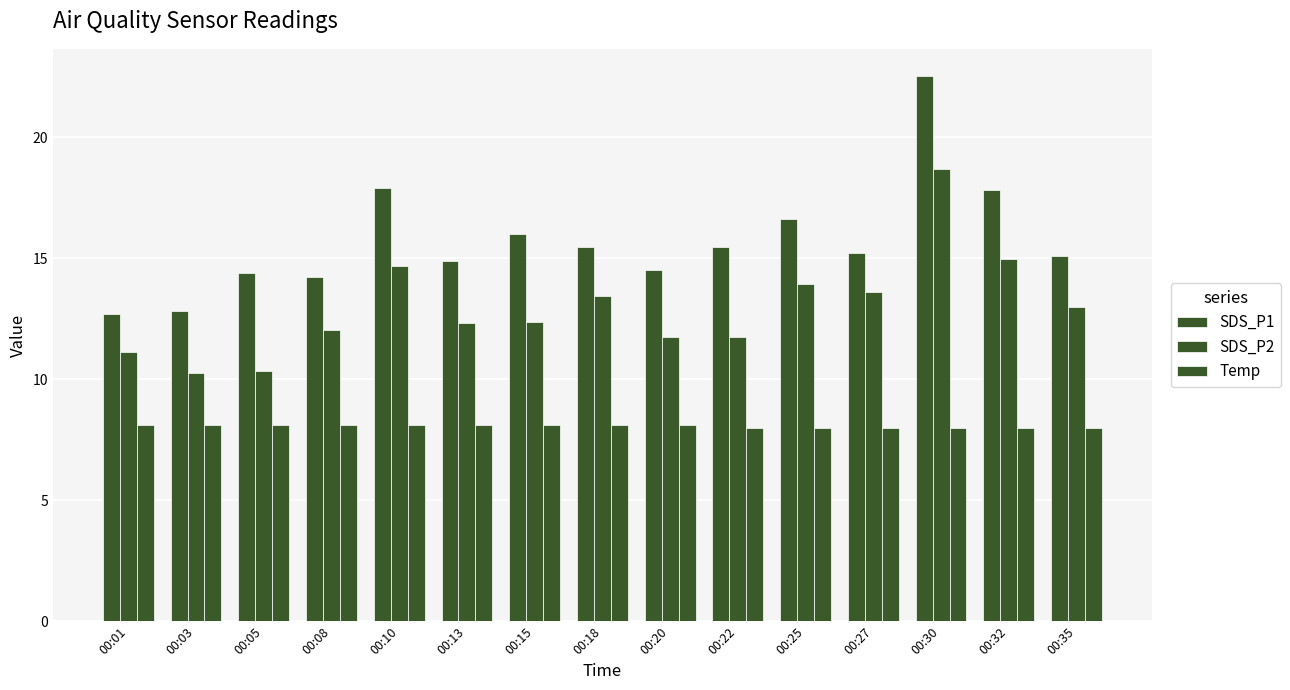

What is the difference between the Temp values at 00:22 and 00:20?

0.1